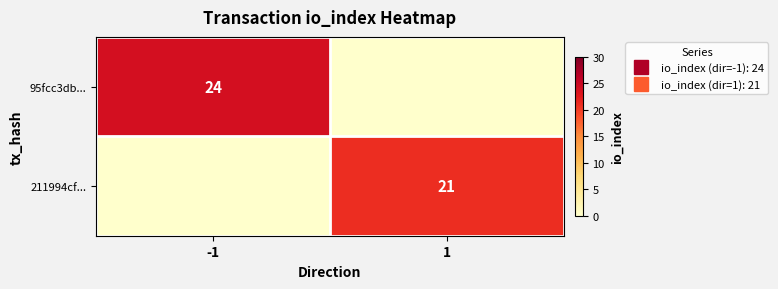

Which category has the highest value across all series?

-1